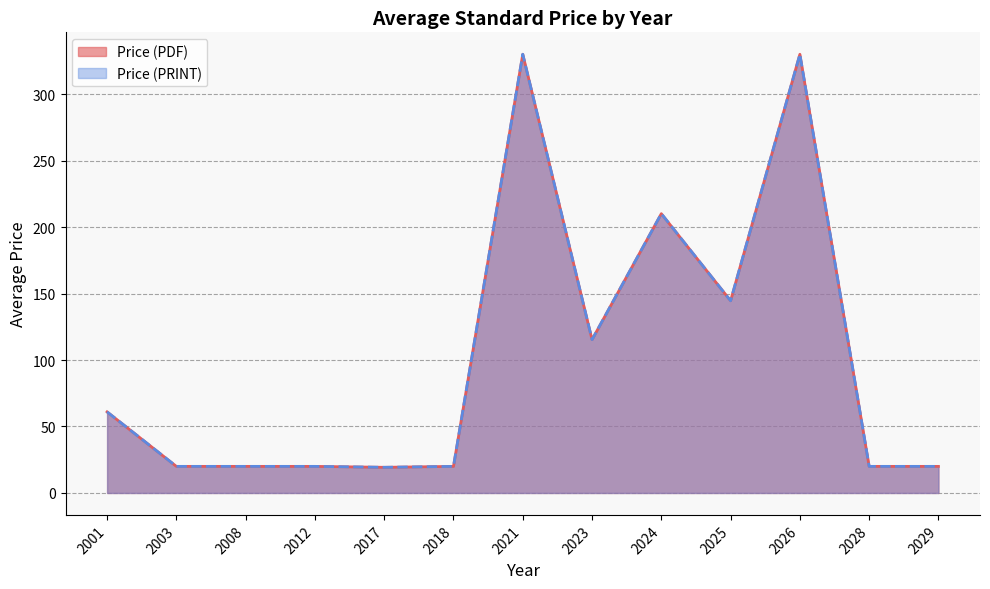

Rank the series by their maximum value, from lowest to highest.

Price (PDF), Price (PRINT)